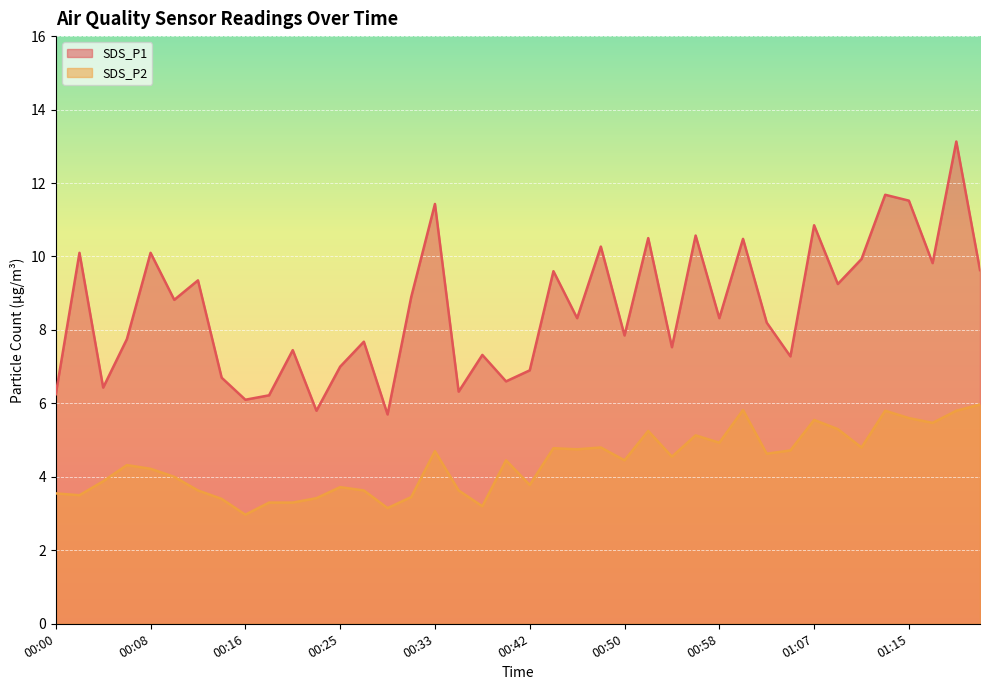

What is the sum of all SDS_P1 values?

343.6